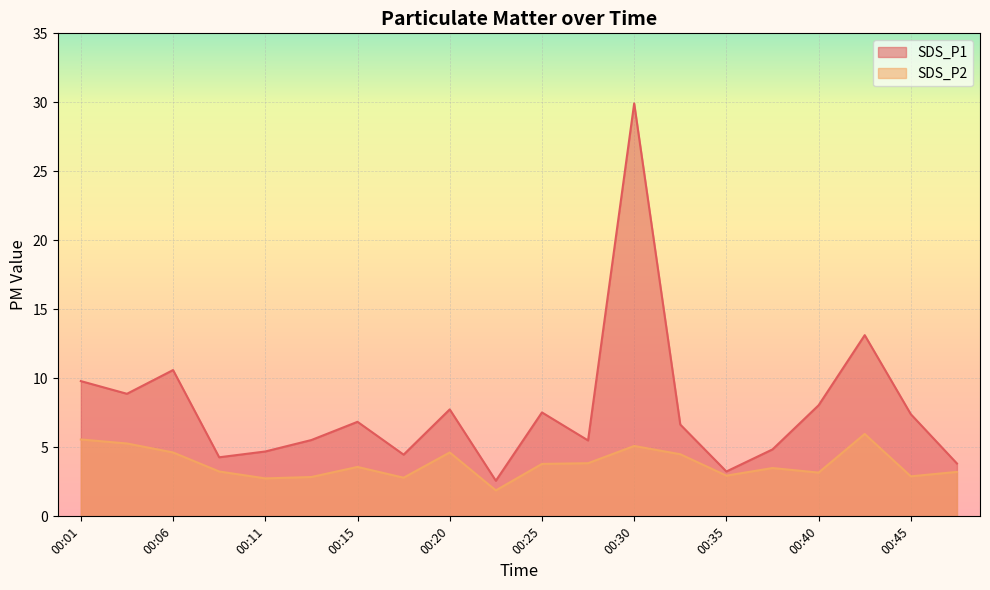

What is the difference between the maximum and minimum values in the SDS_P2 series?

4.1